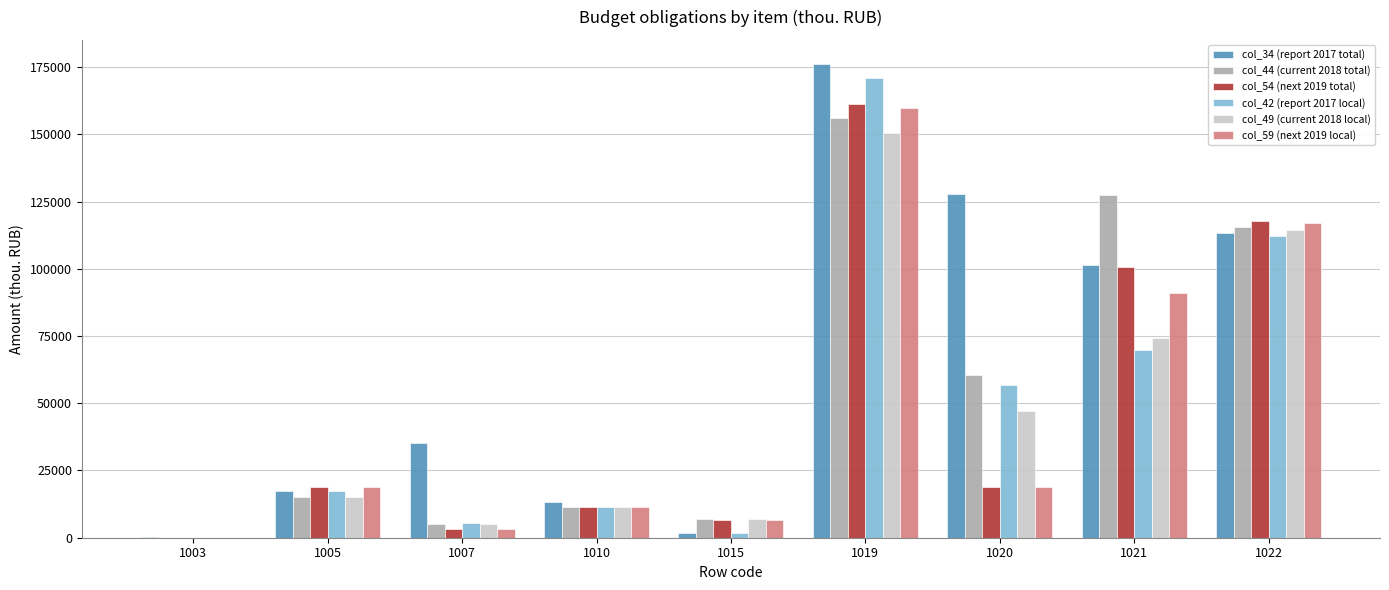

Between 1020 and 1021, which series saw the biggest shift?

col_54 (next 2019 total)